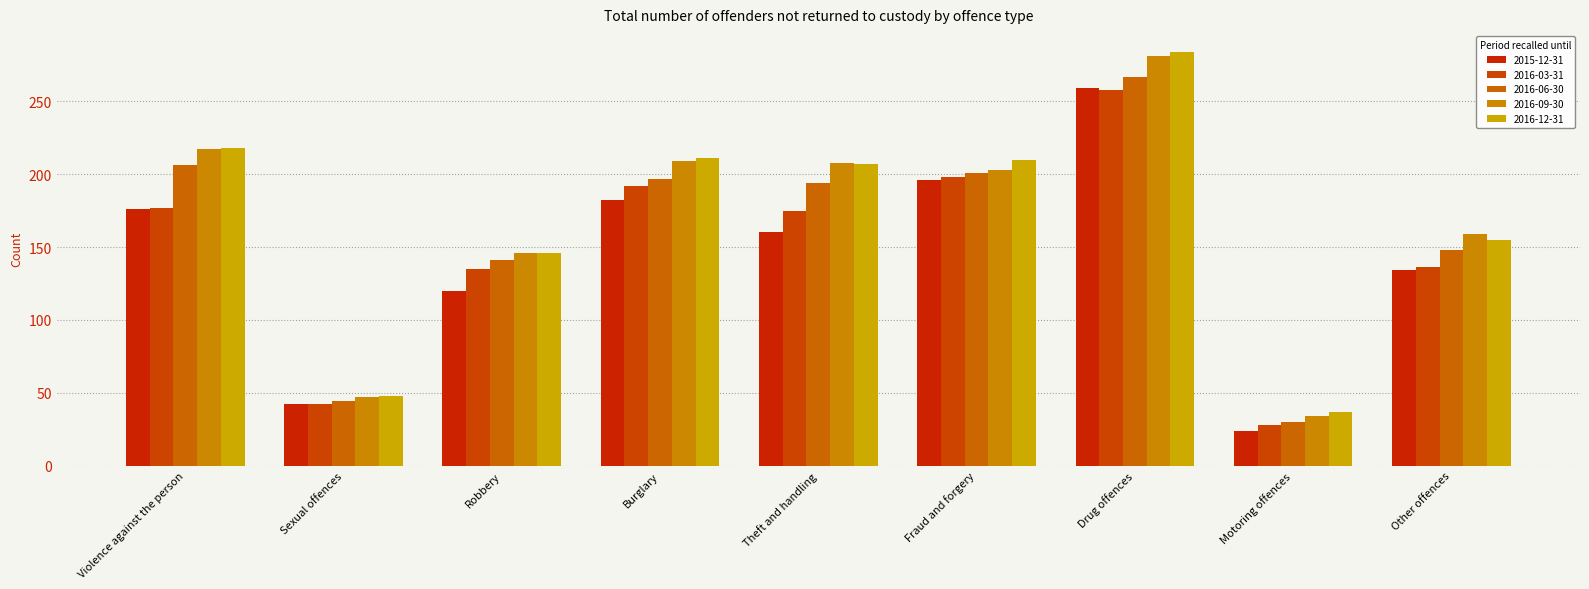

Does the chart contain stacked bars?

No